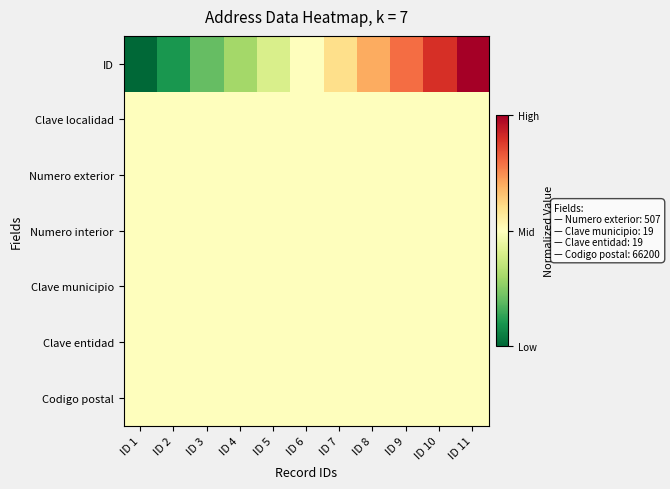

Reading right to left, what are all the values shown in this chart?

ID: ID 11=1.0	ID 10=0.9	ID 9=0.8	ID 8=0.7	ID 7=0.6	ID 6=0.5	ID 5=0.4	ID 4=0.3	ID 3=0.2	ID 2=0.1	ID 1=0.0
Clave localidad: ID 11=0.5	ID 10=0.5	ID 9=0.5	ID 8=0.5	ID 7=0.5	ID 6=0.5	ID 5=0.5	ID 4=0.5	ID 3=0.5	ID 2=0.5	ID 1=0.5
Numero exterior: ID 11=0.5	ID 10=0.5	ID 9=0.5	ID 8=0.5	ID 7=0.5	ID 6=0.5	ID 5=0.5	ID 4=0.5	ID 3=0.5	ID 2=0.5	ID 1=0.5
Numero interior: ID 11=0.5	ID 10=0.5	ID 9=0.5	ID 8=0.5	ID 7=0.5	ID 6=0.5	ID 5=0.5	ID 4=0.5	ID 3=0.5	ID 2=0.5	ID 1=0.5
Clave municipio: ID 11=0.5	ID 10=0.5	ID 9=0.5	ID 8=0.5	ID 7=0.5	ID 6=0.5	ID 5=0.5	ID 4=0.5	ID 3=0.5	ID 2=0.5	ID 1=0.5
Clave entidad: ID 11=0.5	ID 10=0.5	ID 9=0.5	ID 8=0.5	ID 7=0.5	ID 6=0.5	ID 5=0.5	ID 4=0.5	ID 3=0.5	ID 2=0.5	ID 1=0.5
Codigo postal: ID 11=0.5	ID 10=0.5	ID 9=0.5	ID 8=0.5	ID 7=0.5	ID 6=0.5	ID 5=0.5	ID 4=0.5	ID 3=0.5	ID 2=0.5	ID 1=0.5